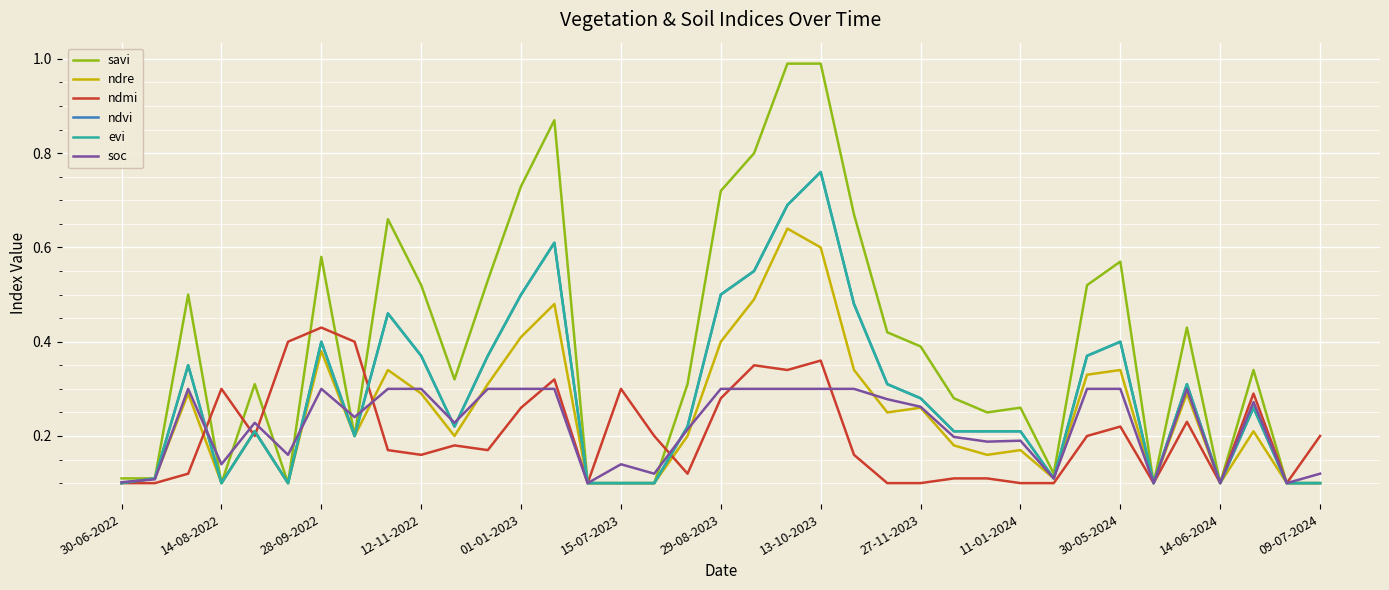

How many lines are shown in the chart?

6